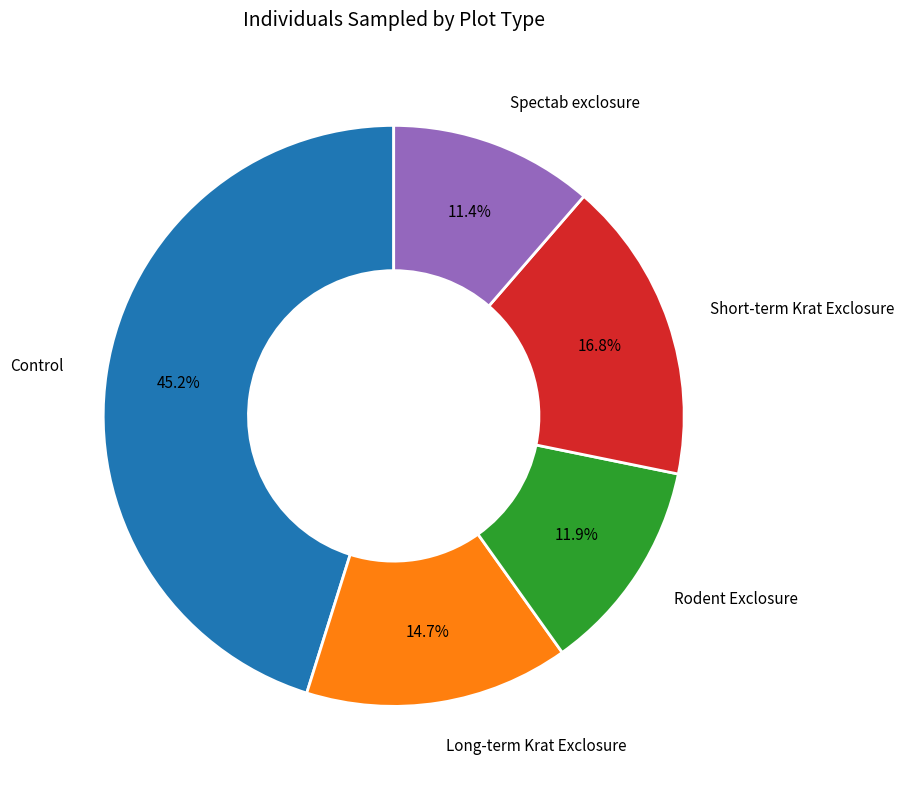

Is there a majority slice in this chart?

No